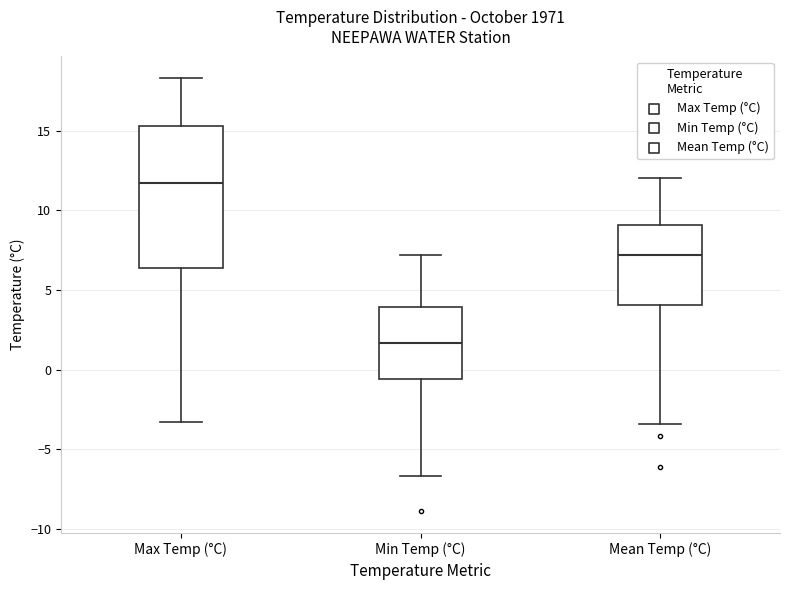

Which box's median line is the lowest?

Min Temp (°C)